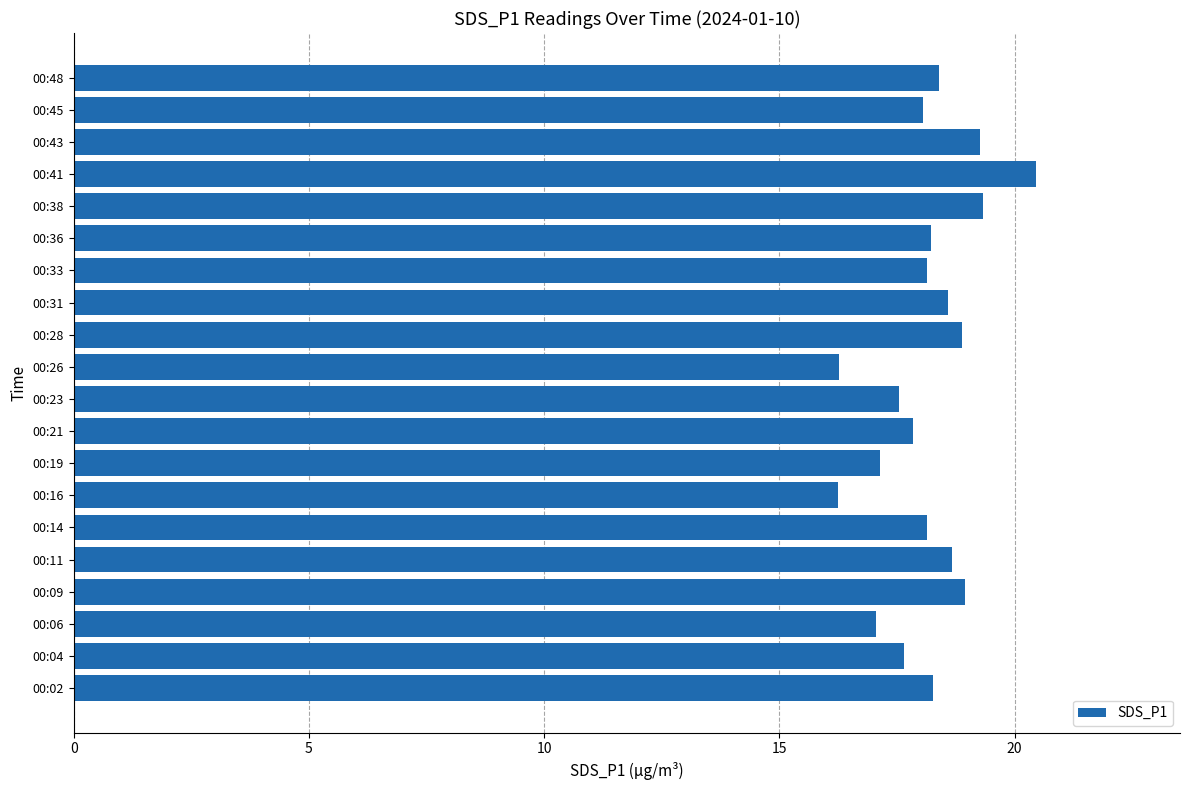

What is the average value?

18.2